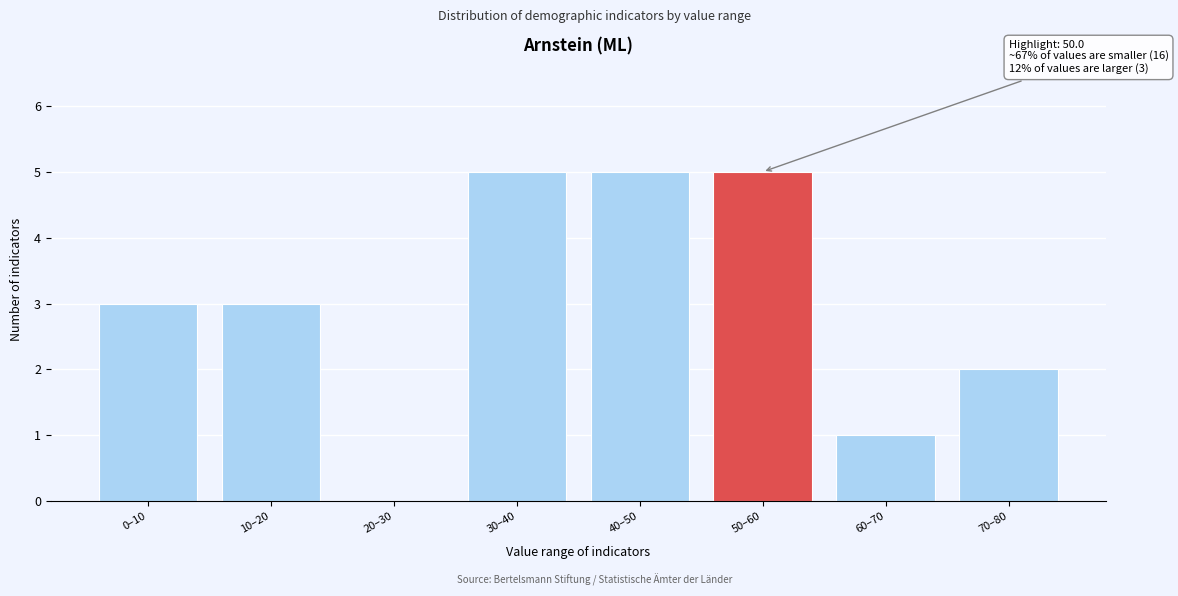

Reading left to right, what are all the values shown in this chart?

0–10=3	10–20=3	20–30=0	30–40=5	40–50=5	50–60=5	60–70=1	70–80=2